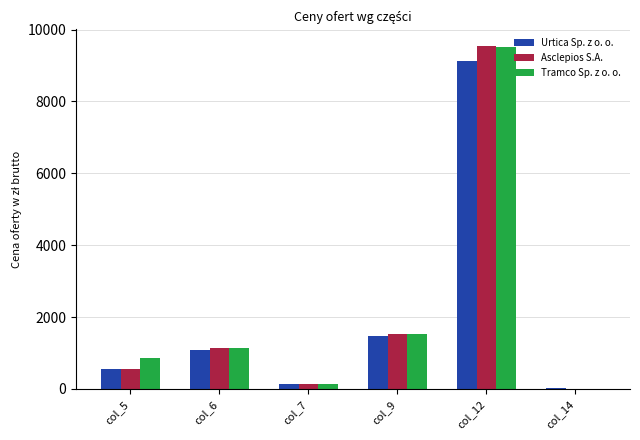

What are all the series names shown in the legend?

Urtica Sp. z o. o., Asclepios S.A., Tramco Sp. z o. o.